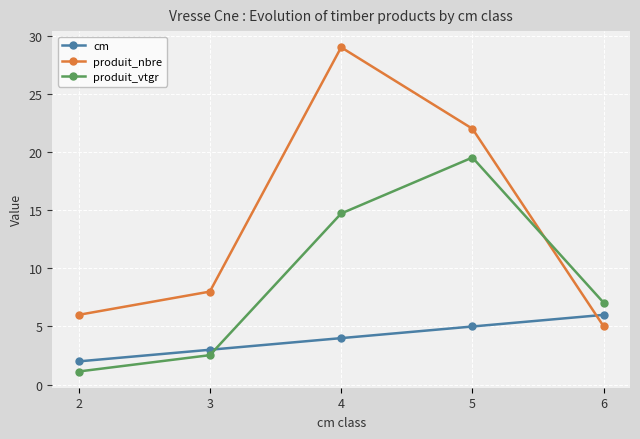

Which series has the widest spread of values?

produit_nbre